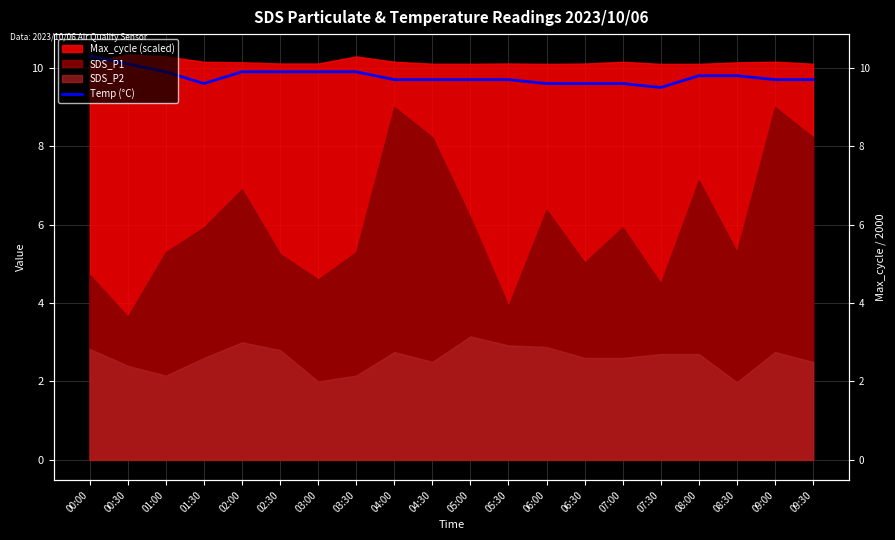

What is the label of the 8th point from the right?

06:00